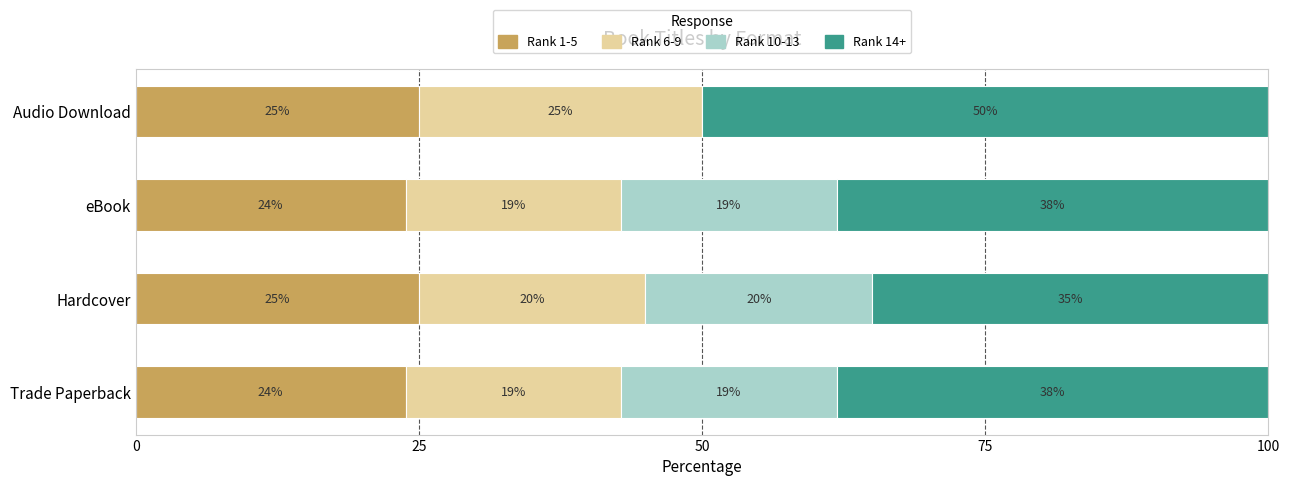

What is the total value across all series at Hardcover?

100.0